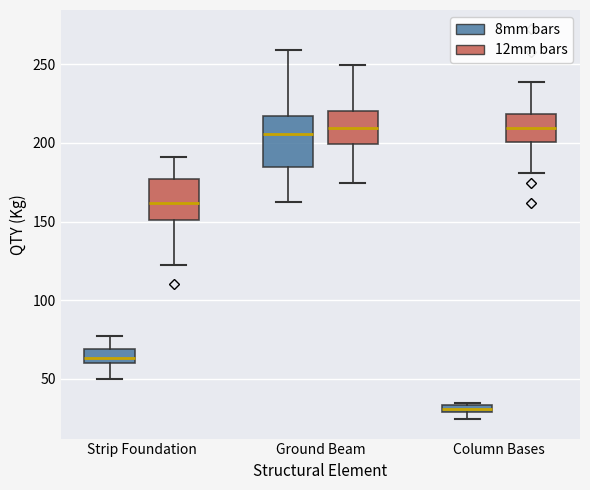

Which box is the tallest, from its lower edge to its upper edge?

Ground Beam (8mm bars)